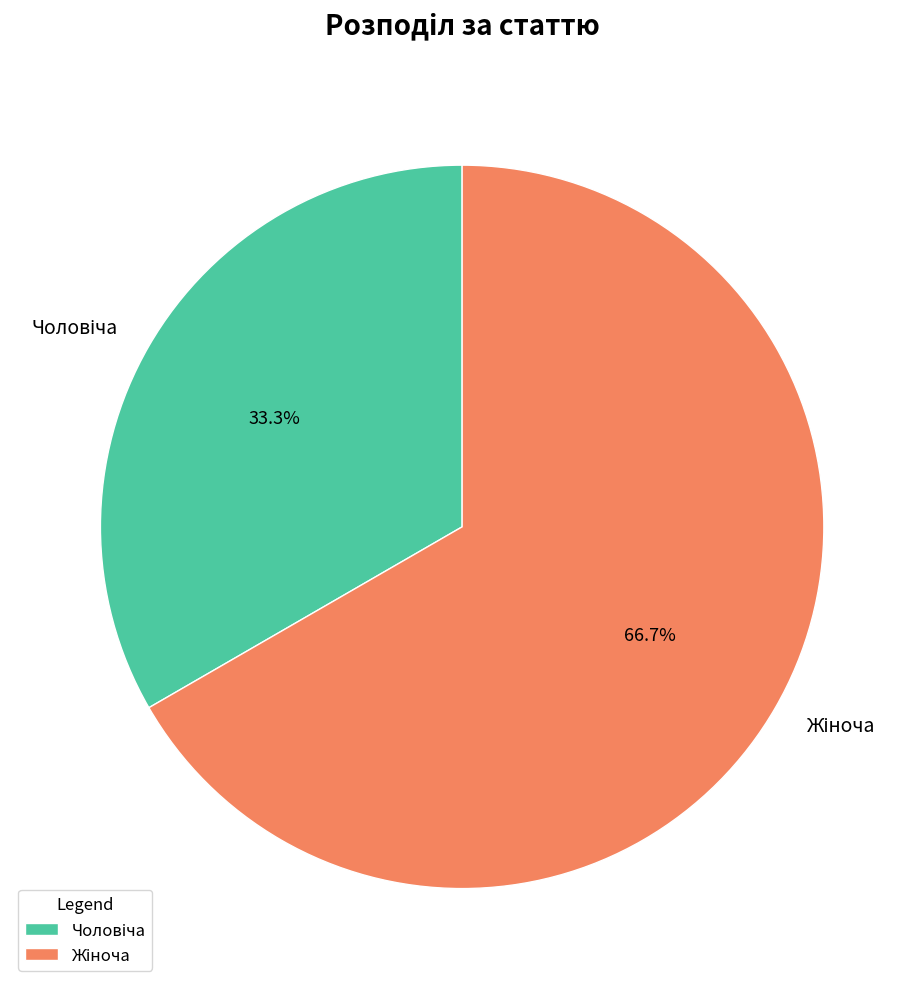

How many segments does this pie chart have?

2